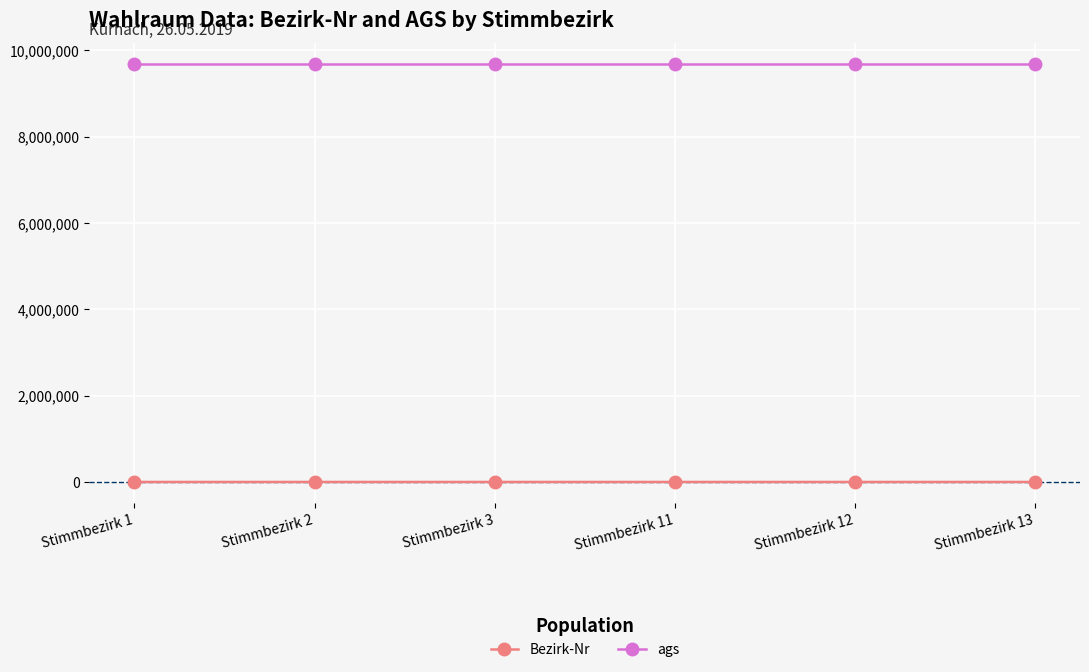

What is the difference between the Bezirk-Nr values at Stimmbezirk 12 and Stimmbezirk 3?

9